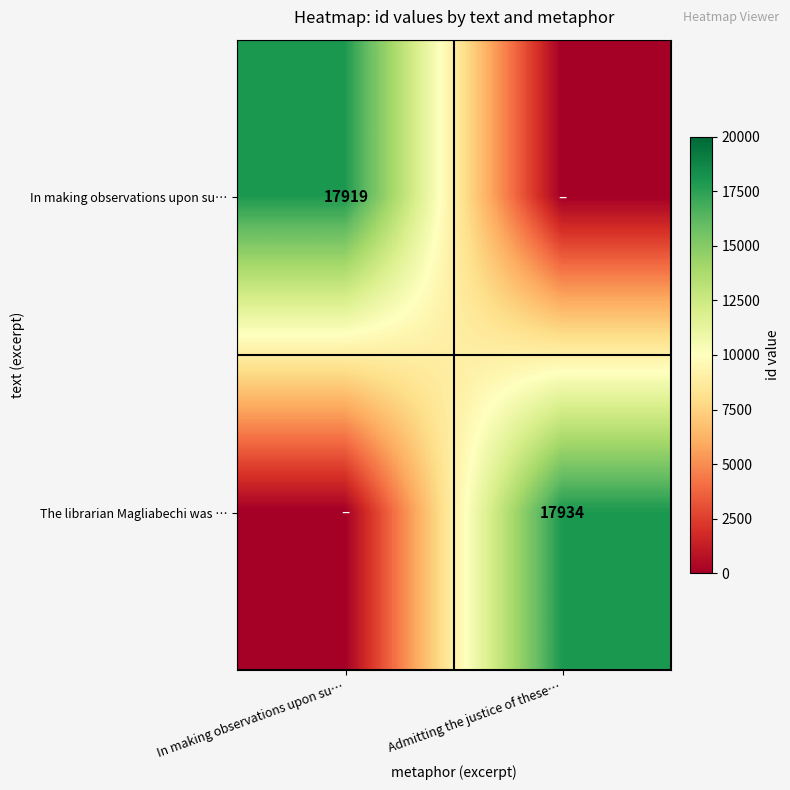

Which category has the highest value across all series?

Admitting the justice of these…